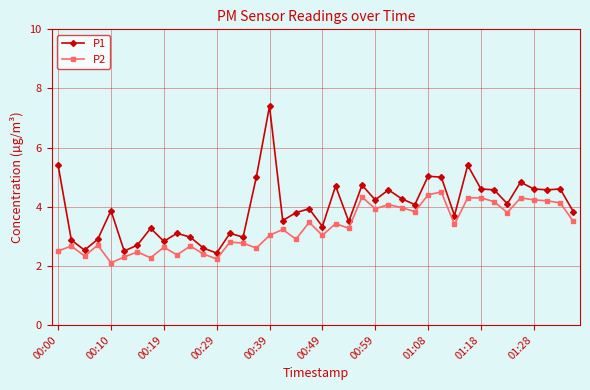

What is the sum of all P2 values?

131.5